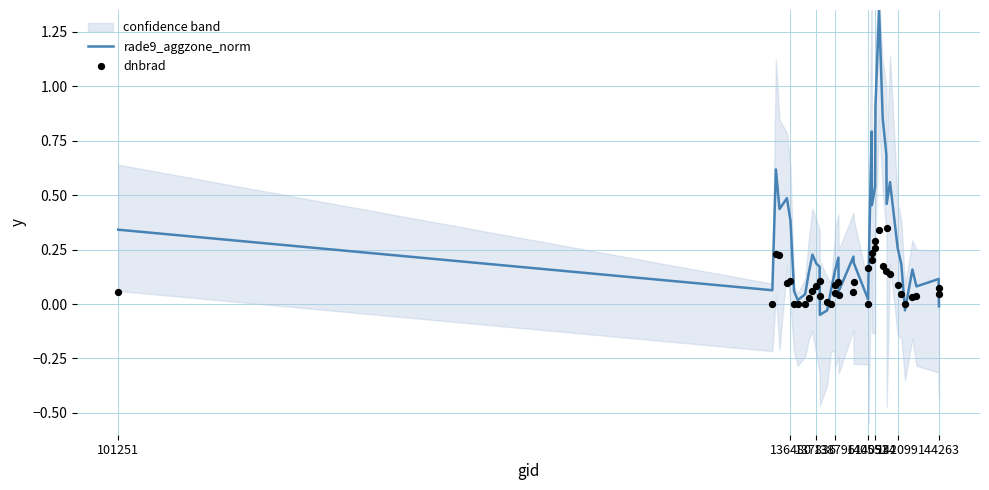

At how many categories does at least one series exceed 1?

1